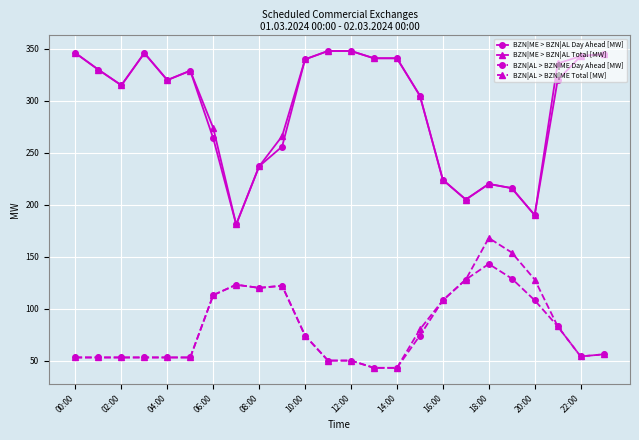

True or false: BZN|AL > BZN|ME Day Ahead [MW] and BZN|ME > BZN|AL Day Ahead [MW] intersect in this chart.

False